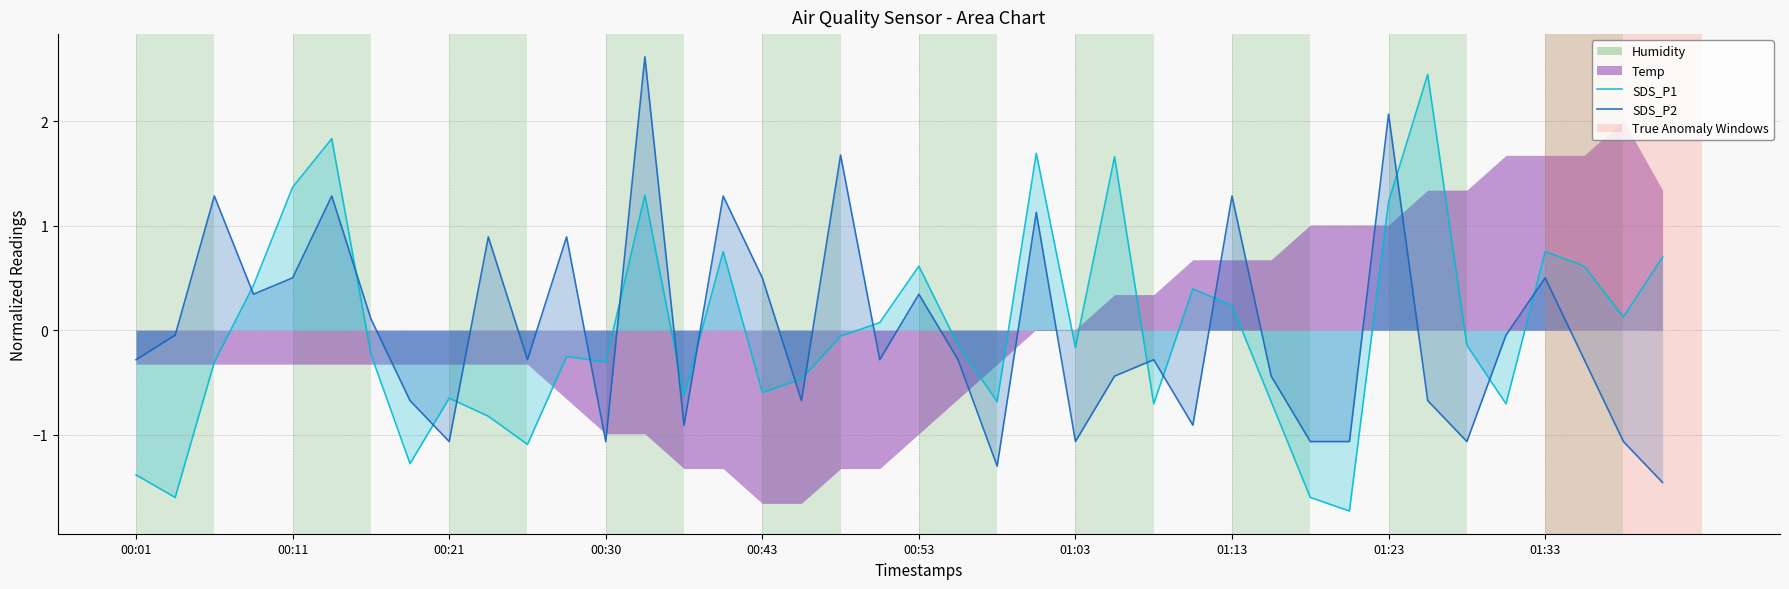

How many data points in SDS_P1 are above 0?

17